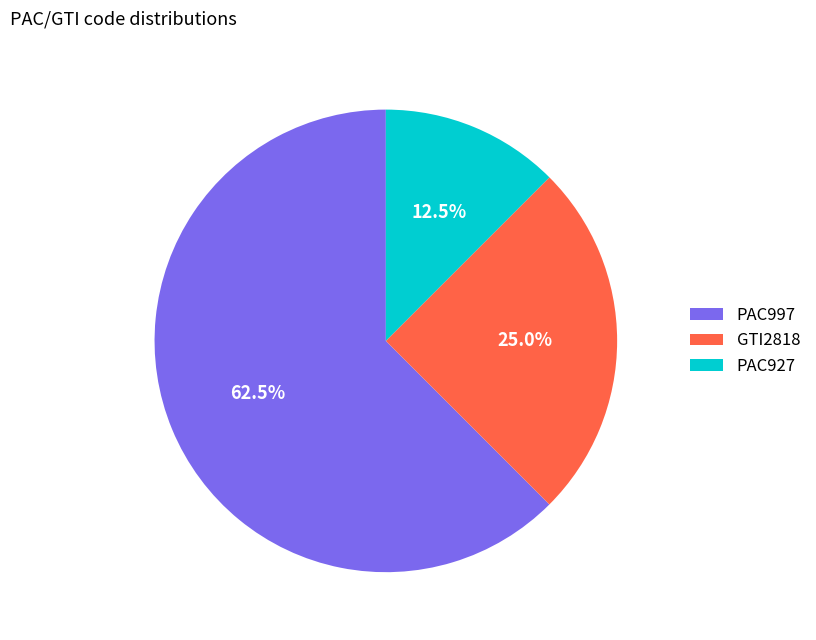

How many slices are in this pie chart?

3